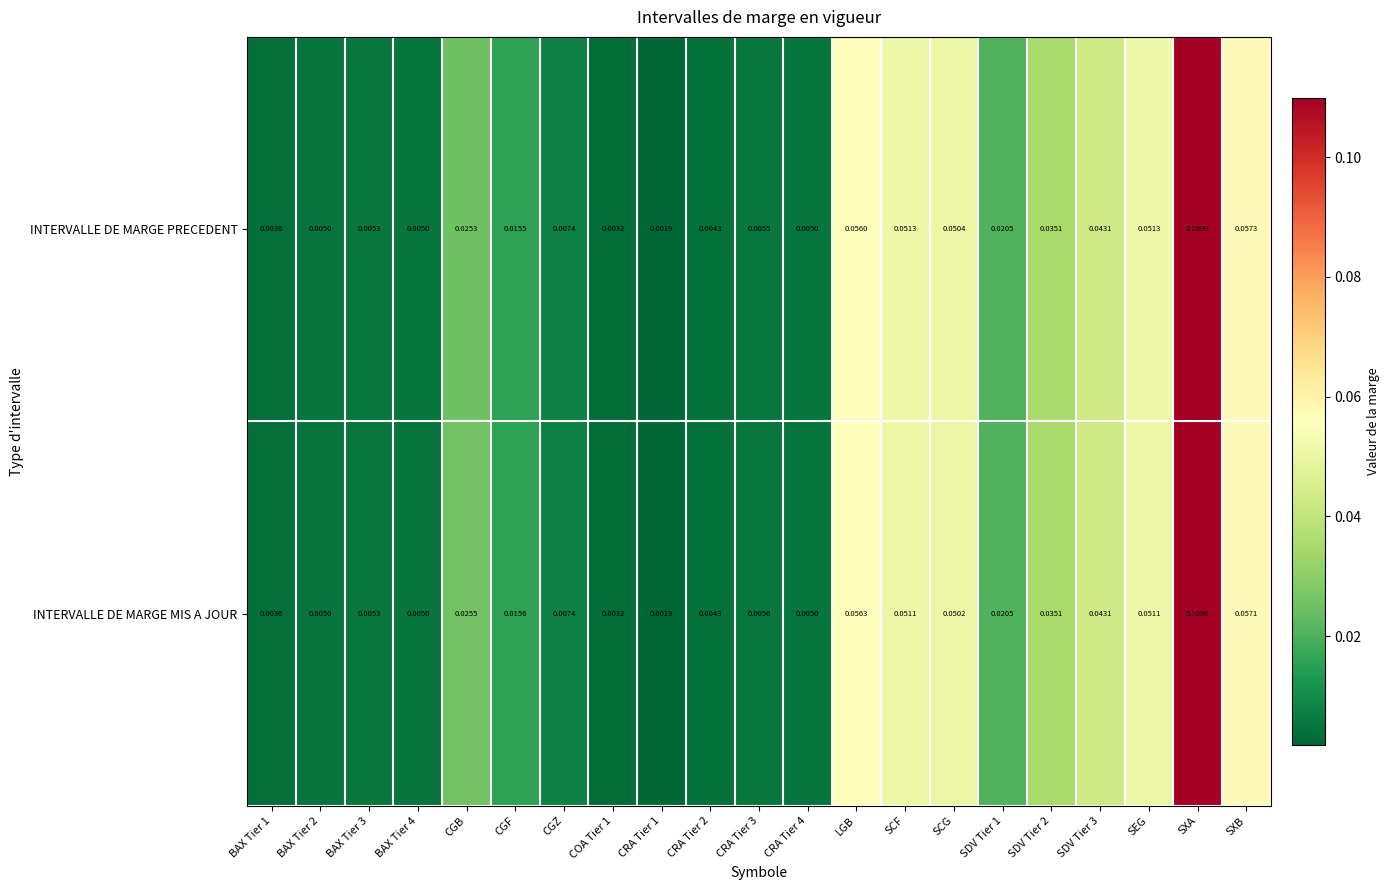

At which label does INTERVALLE DE MARGE PRECEDENT reach its peak?

SXA